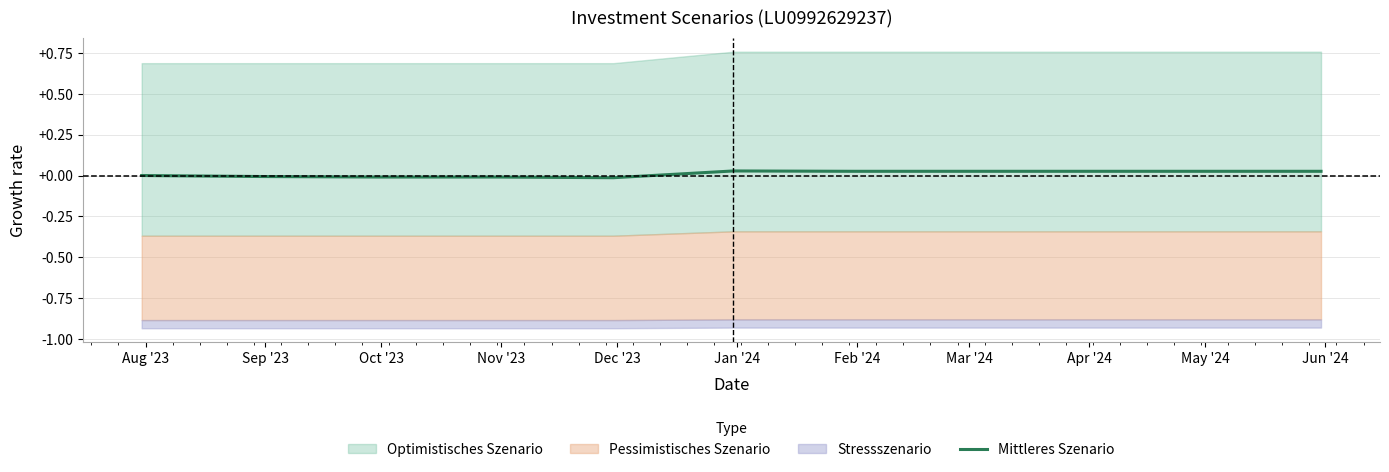

Which category has the highest value across all series?

Jan '24